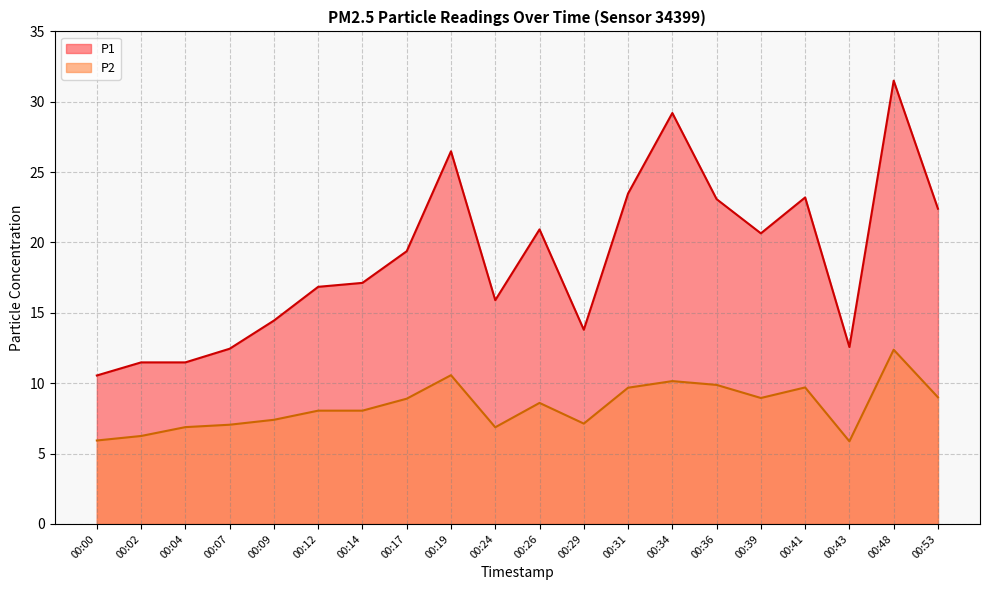

Reading left to right, list all the values displayed in this chart.

P1: 00:00=10.6	00:02=11.5	00:04=11.5	00:07=12.4	00:09=14.4	00:12=16.9	00:14=17.1	00:17=19.4	00:19=26.5	00:24=15.9	00:26=20.9	00:29=13.8	00:31=23.5	00:34=29.2	00:36=23.1	00:39=20.6	00:41=23.2	00:43=12.6	00:48=31.5	00:53=22.4
P2: 00:00=5.9	00:02=6.2	00:04=6.9	00:07=7.0	00:09=7.4	00:12=8.1	00:14=8.1	00:17=8.9	00:19=10.6	00:24=6.9	00:26=8.6	00:29=7.1	00:31=9.7	00:34=10.2	00:36=9.9	00:39=8.9	00:41=9.7	00:43=5.9	00:48=12.4	00:53=9.0